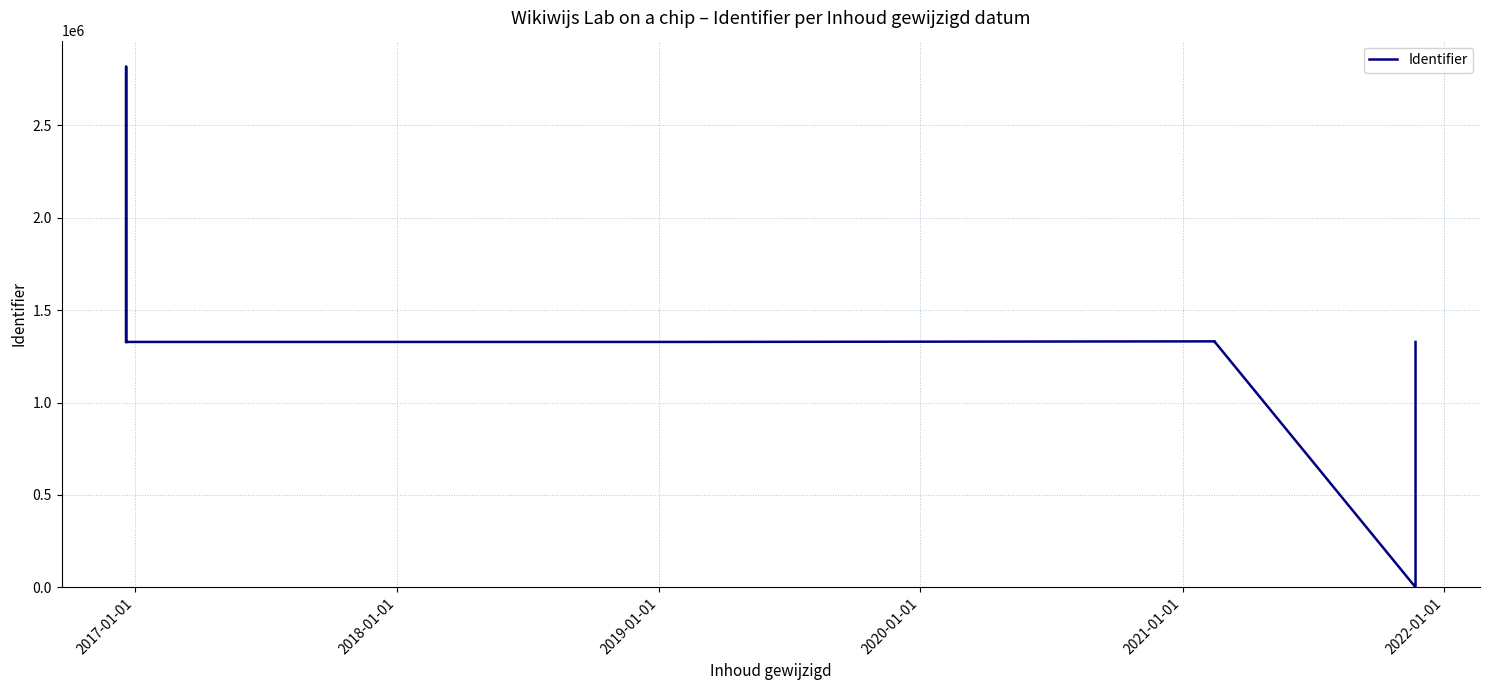

The chart shows a value of 593025 at 2022-01-01. True or false?

False